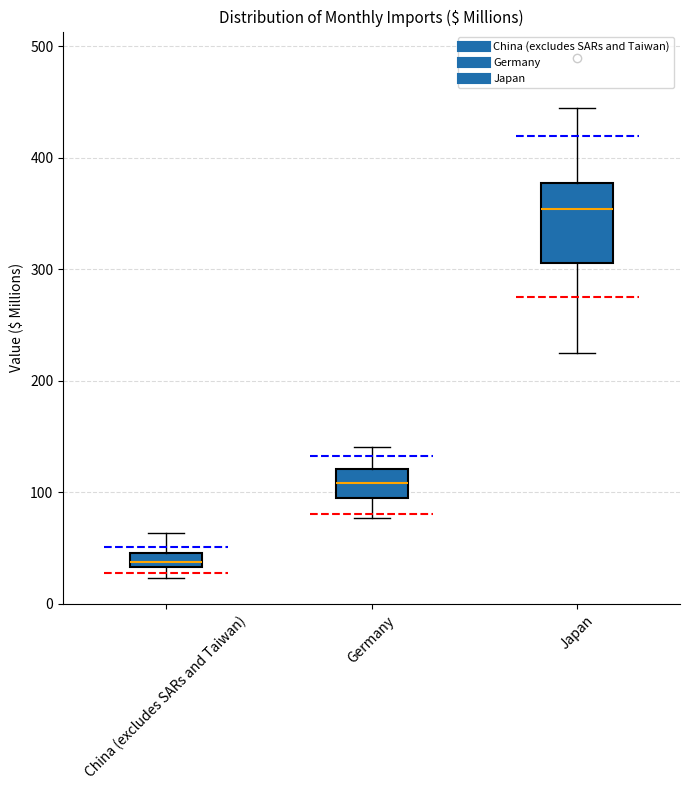

Which box's median line is the lowest?

China (excludes SARs and Taiwan)